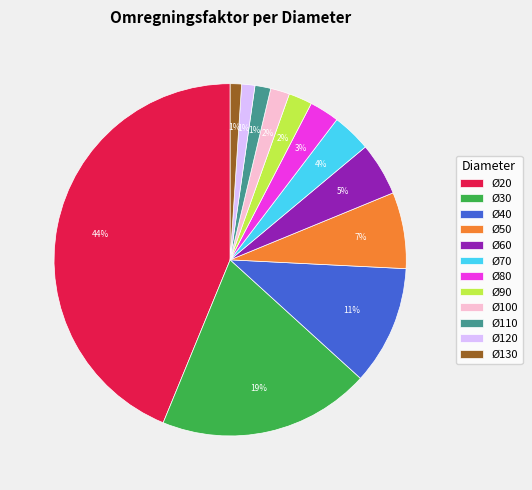

To the nearest percent, what is the combined percentage of Ø130 and Ø50?

8%